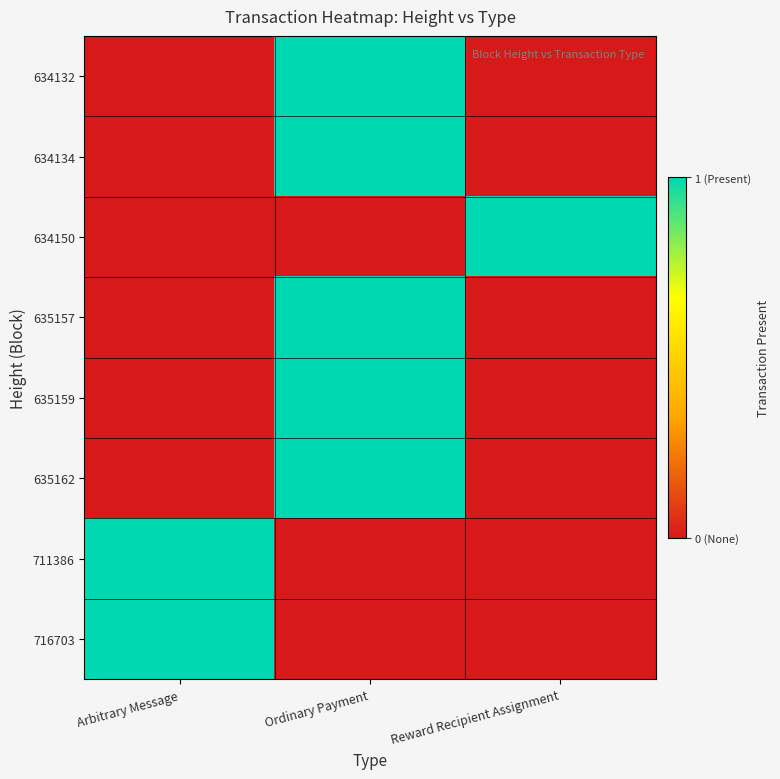

How many distinct data groups are displayed?

8